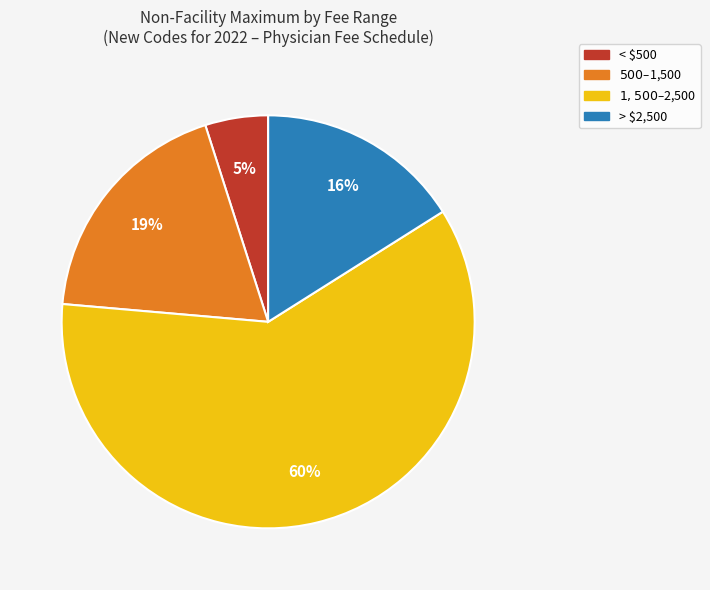

Is there a majority slice in this chart?

Yes